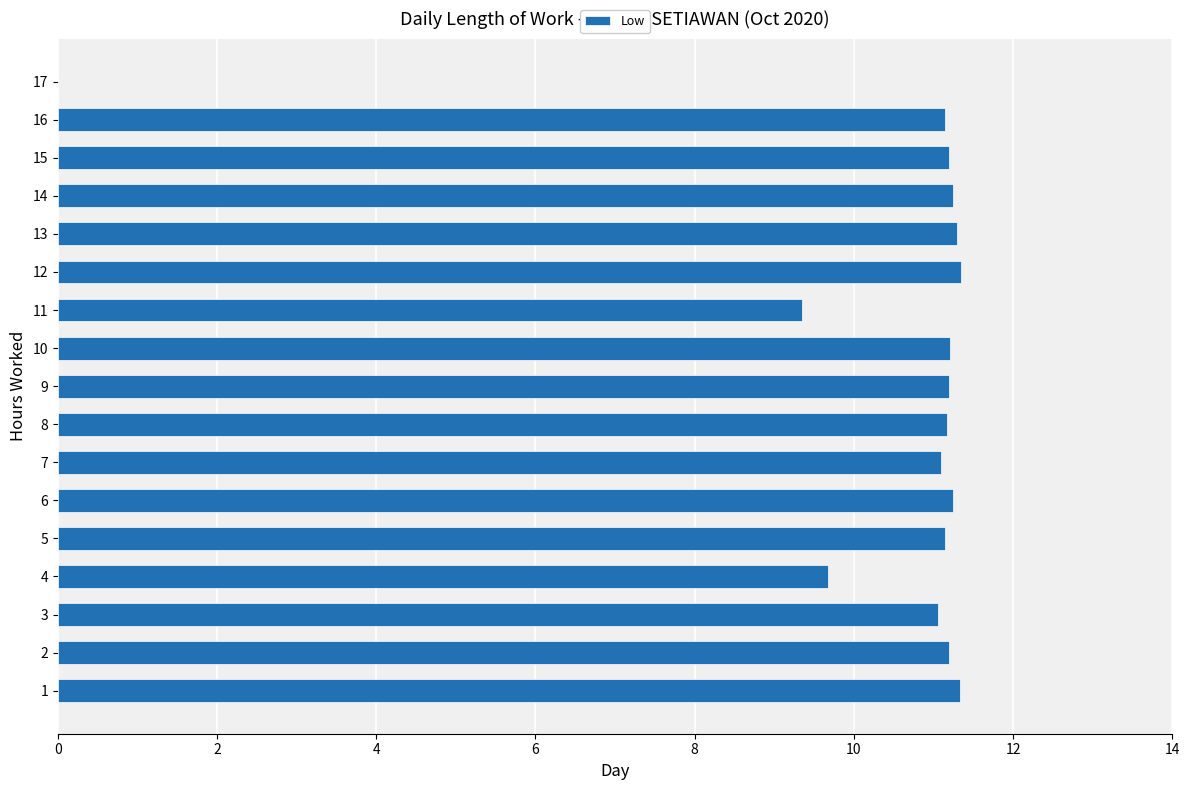

Where is the data nearest to the value 5?

11